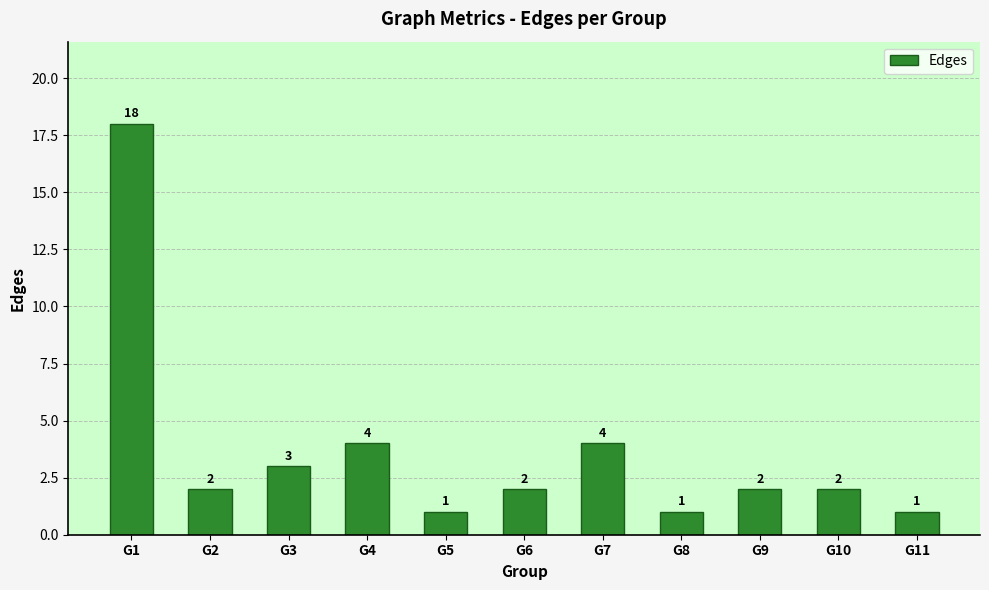

Are the bars grouped side by side (vs. stacked)?

No